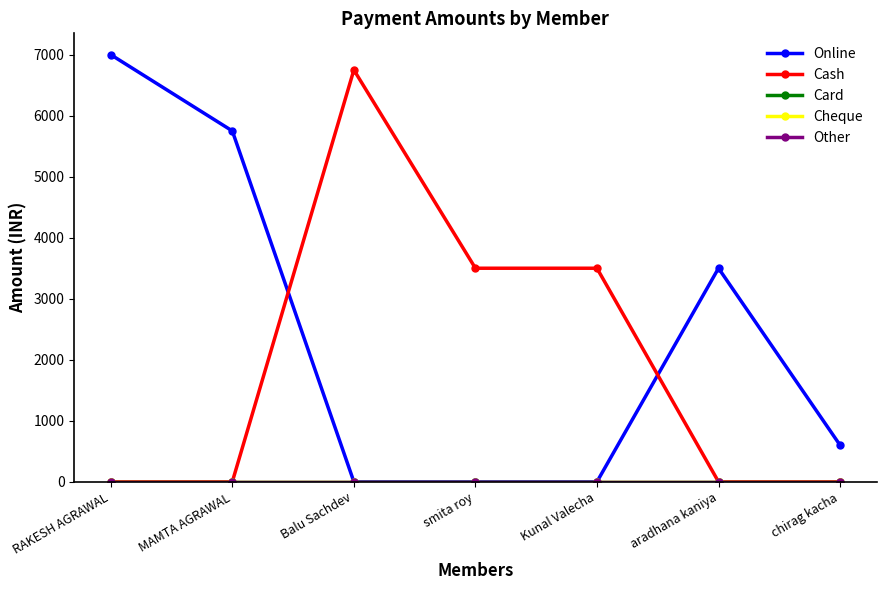

Where is Other nearest to the value 0?

RAKESH AGRAWAL